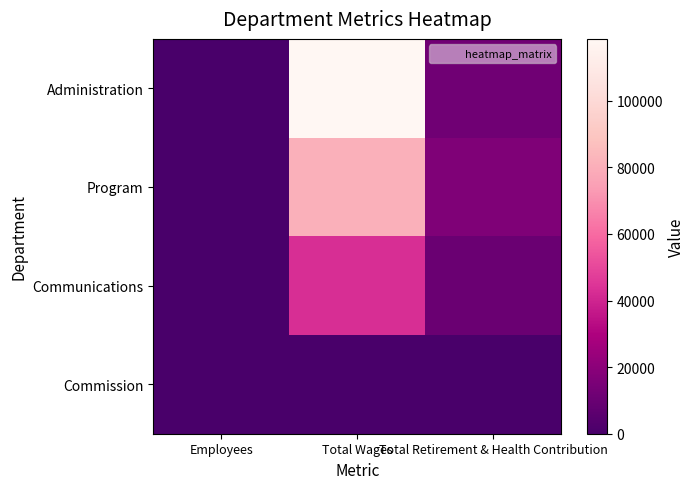

How many series are shown in this chart?

4